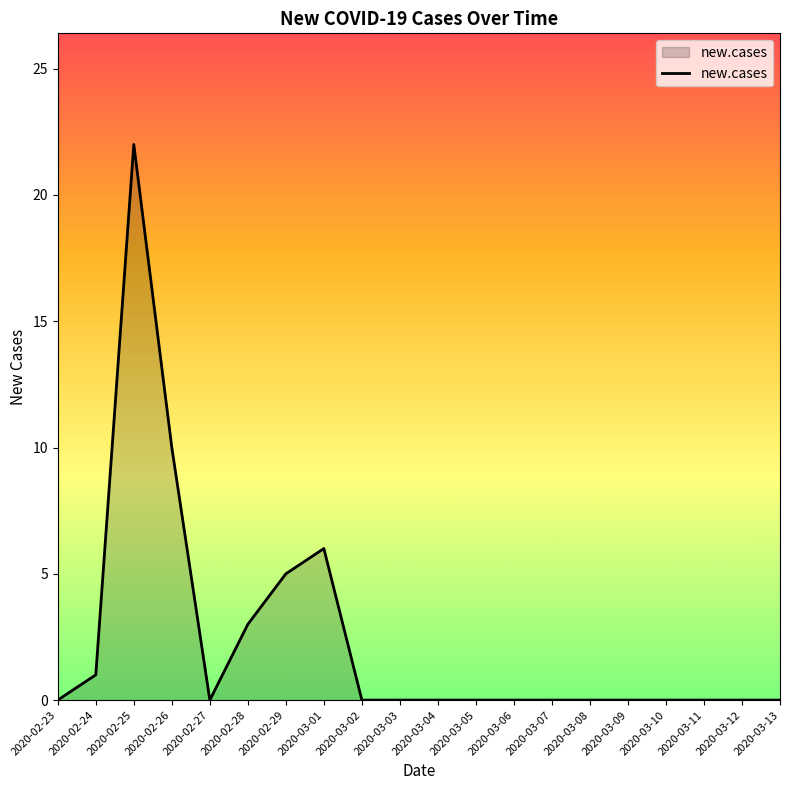

Reading left to right, what are all the values shown in this chart?

2020-02-23=0	2020-02-24=1	2020-02-25=22	2020-02-26=10	2020-02-27=0	2020-02-28=3	2020-02-29=5	2020-03-01=6	2020-03-02=0	2020-03-03=0	2020-03-04=0	2020-03-05=0	2020-03-06=0	2020-03-07=0	2020-03-08=0	2020-03-09=0	2020-03-10=0	2020-03-11=0	2020-03-12=0	2020-03-13=0